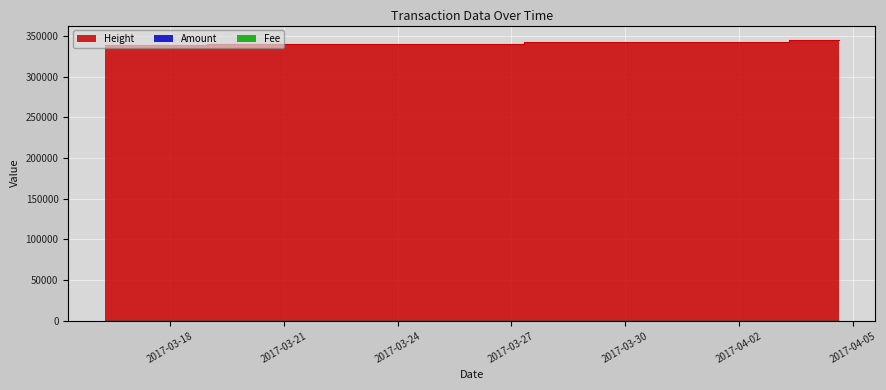

True or false: Fee has a value of 1.0 at 2017-03-16 14:55:58.

True